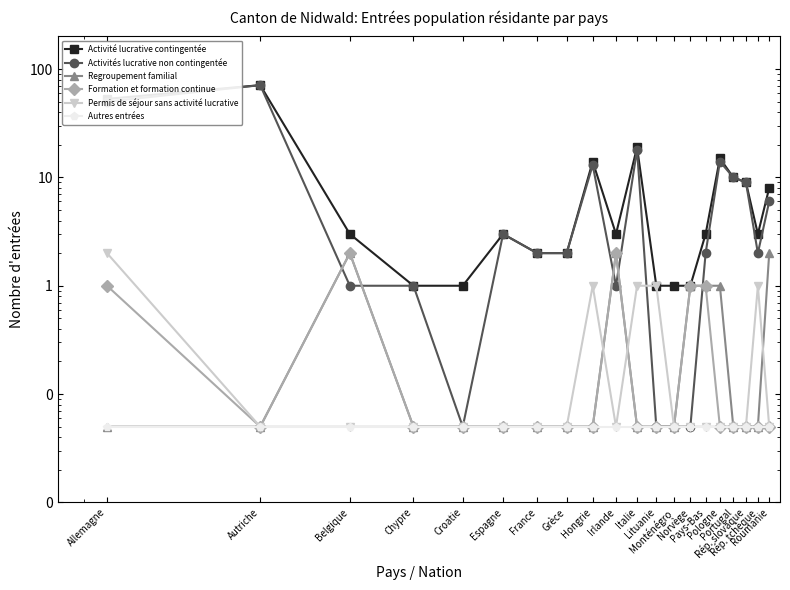

Which series changed the most between Pays-Bas and Rép. tchèque?

Regroupement familial